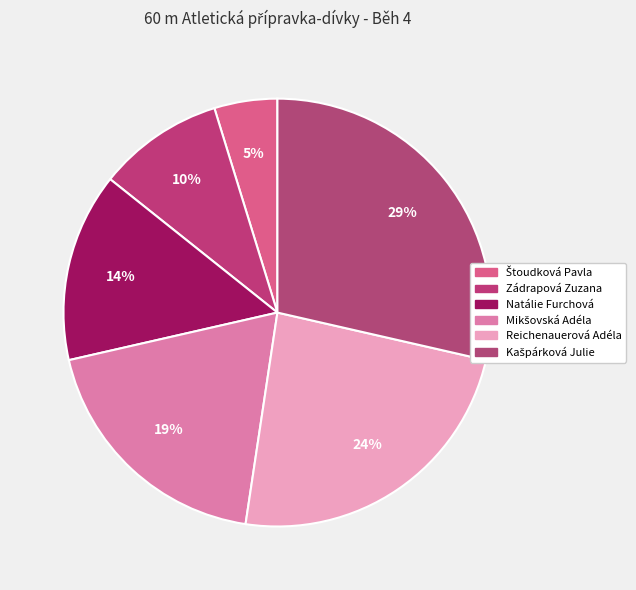

What percentage is the Kašpárková Julie slice, to the nearest percent?

29%